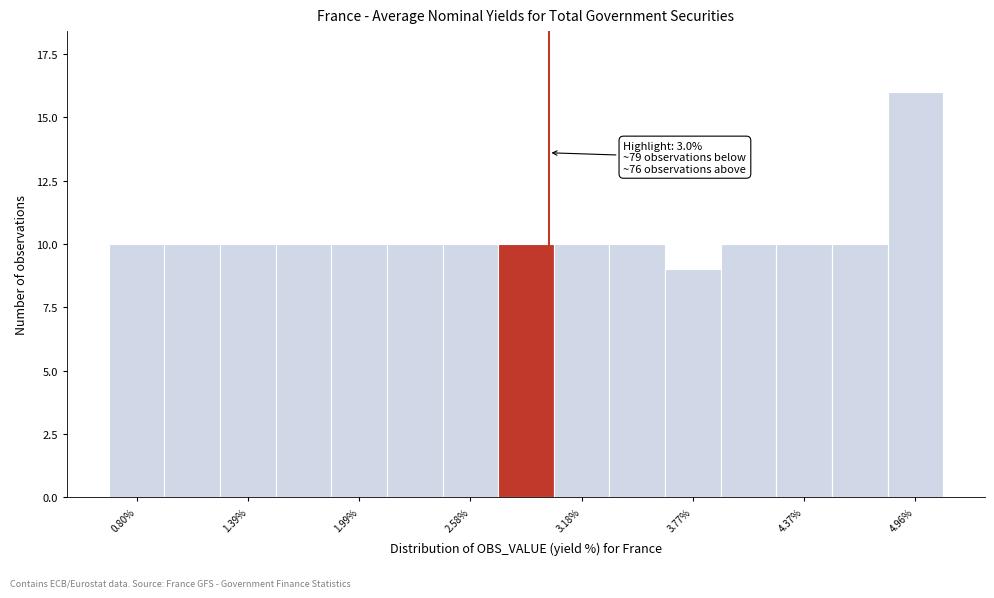

Around what value on the x-axis is the tallest bar? Give the approximate position of its centre, as read against the axis.

5.0